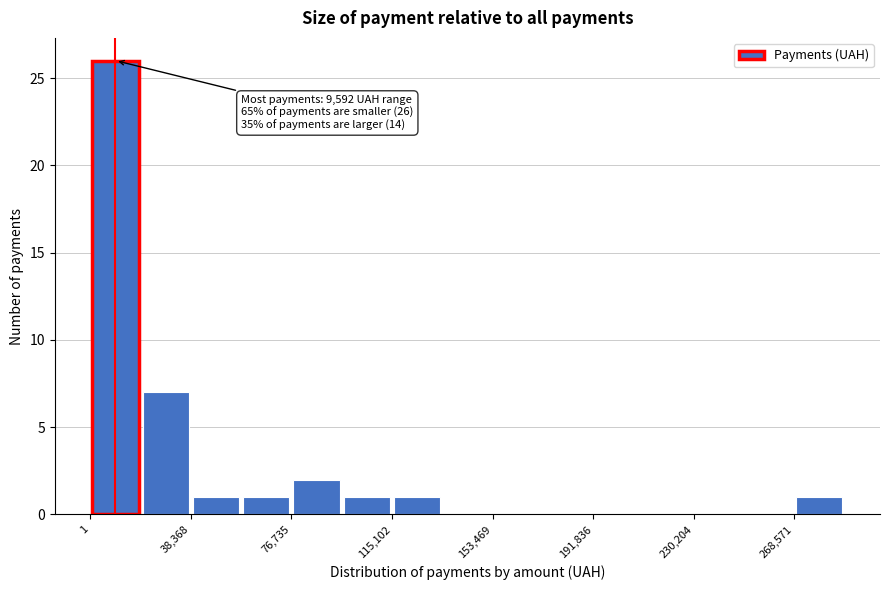

Around what value on the x-axis is the tallest bar? Give the approximate position of its centre, as read against the axis.

10000